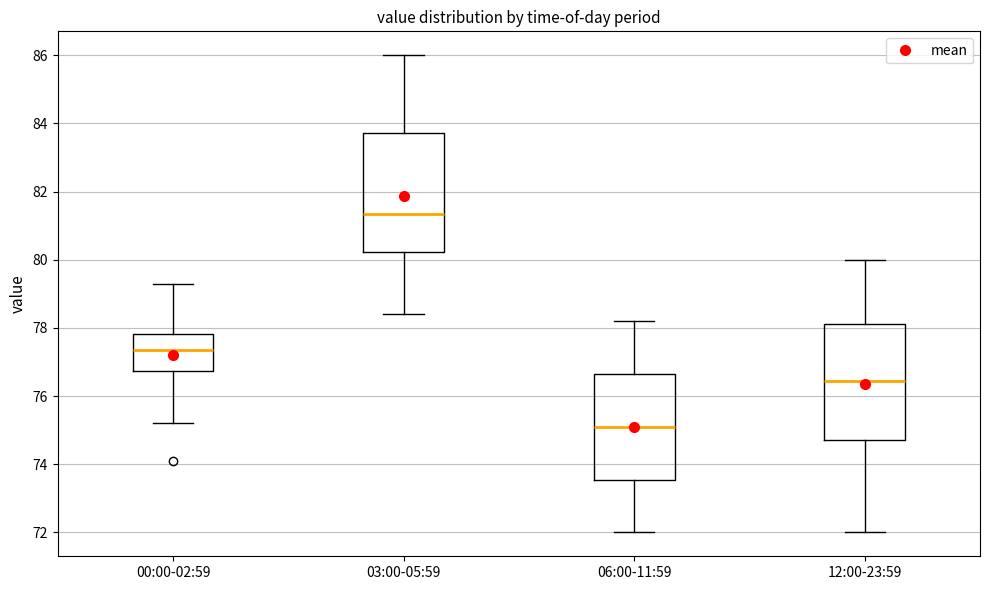

Which box's median line is the lowest?

06:00-11:59